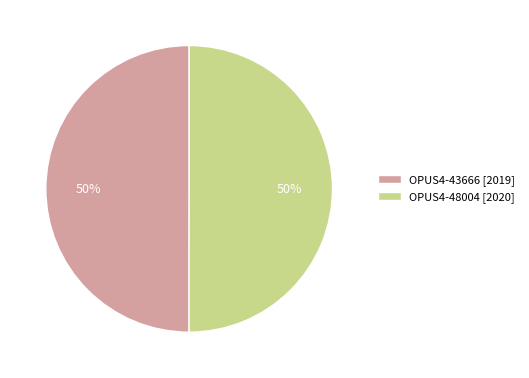

The OPUS4-48004 slice represents 64% of the pie. True or false?

False